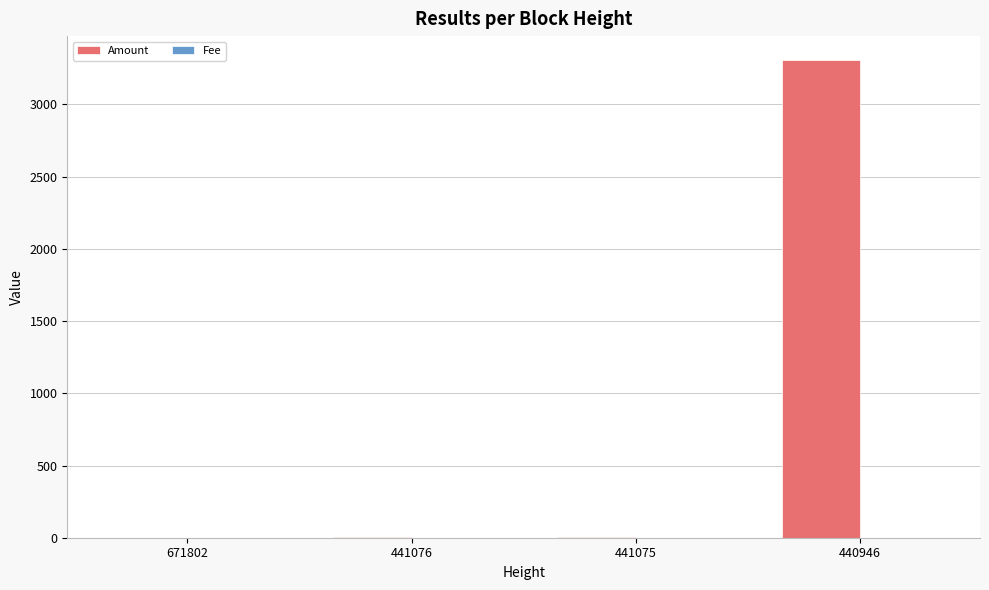

The value of Amount at 440946 is 967.1. True or false?

False